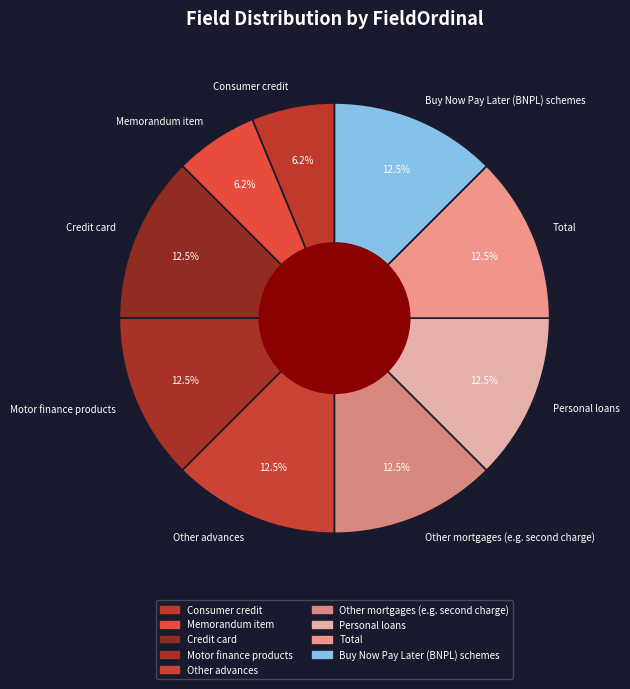

What portion of the pie excludes Motor finance products?

87.5%